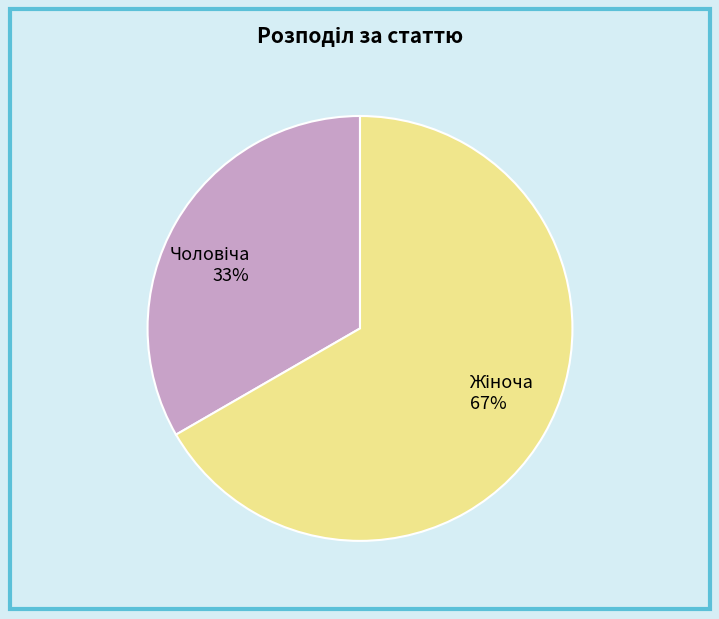

How many slices are in this pie chart?

2